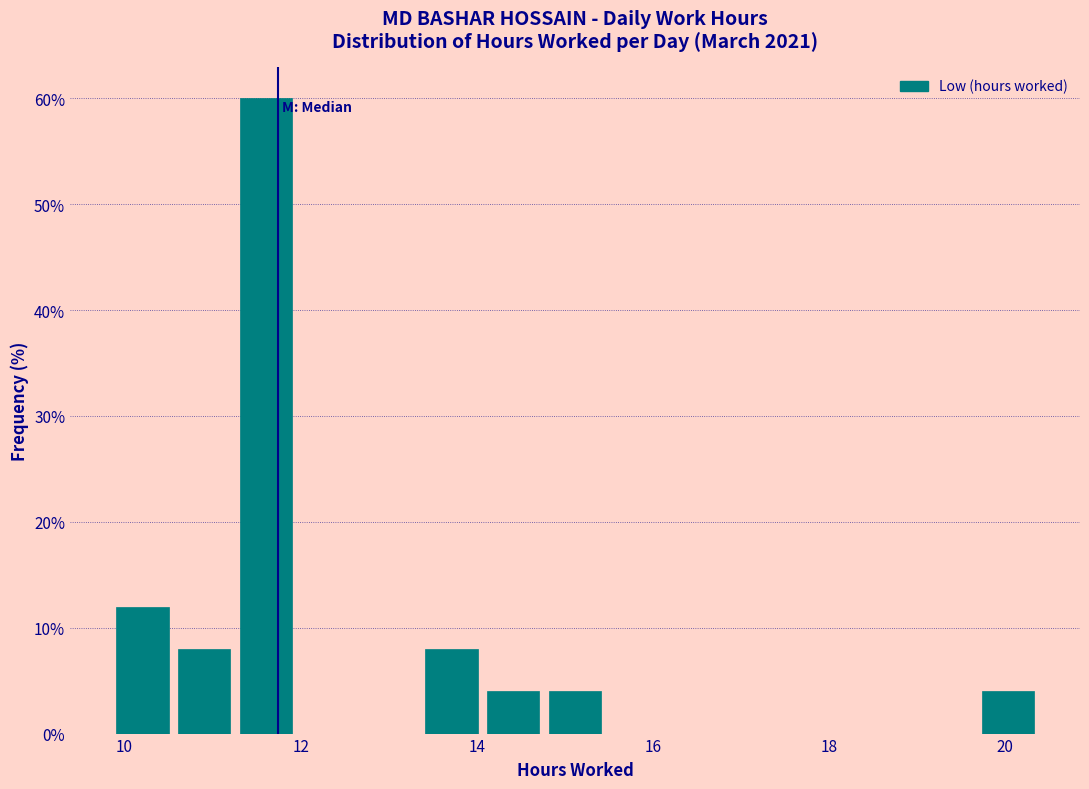

Around what value on the x-axis is the tallest bar? Give the approximate position of its centre, as read against the axis.

11.6